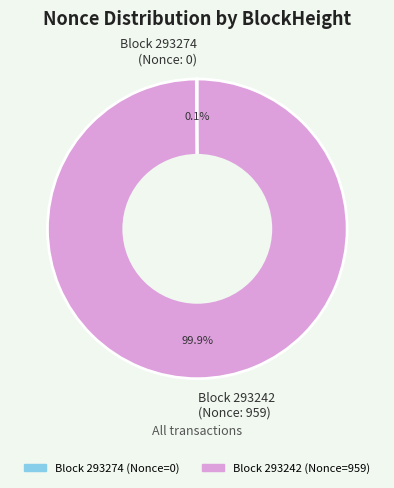

Which category accounts for the majority?

Block 293242 (Nonce: 959)